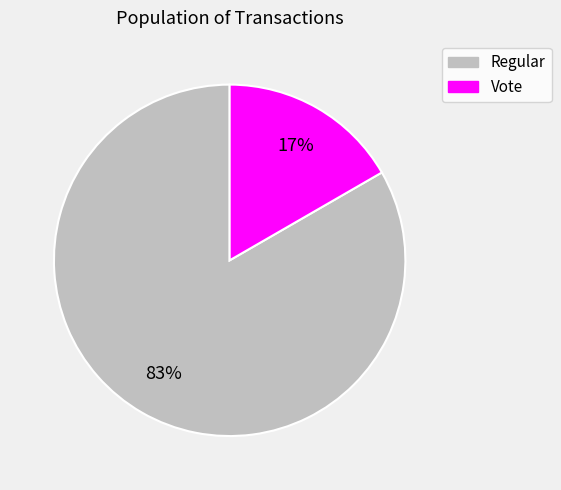

True or false: Regular accounts for 98% of the total.

False